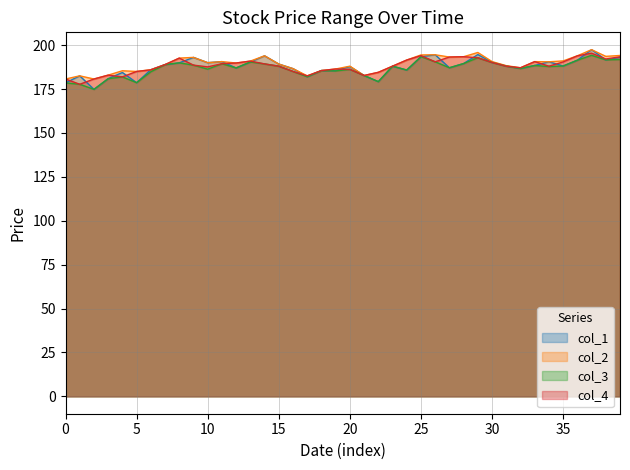

What is the value of the col_2 point at the 25th from the left?

191.5